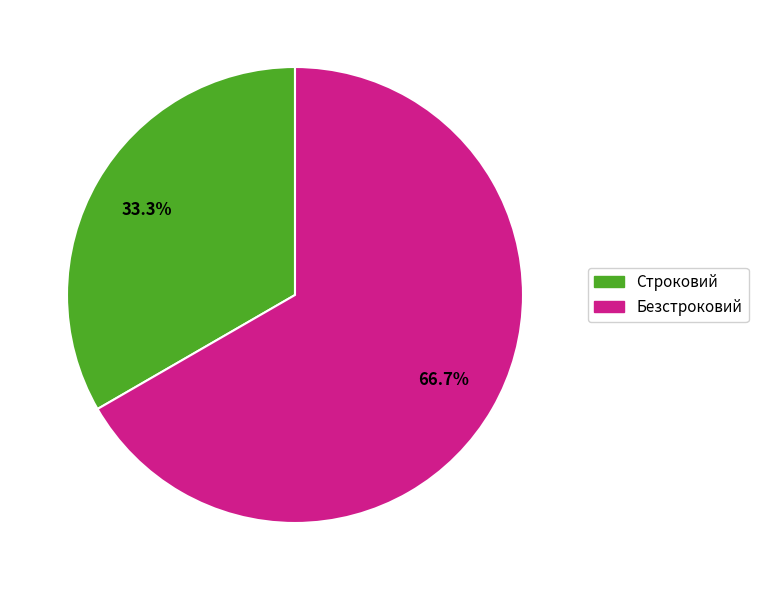

How many slices are in this pie chart?

2